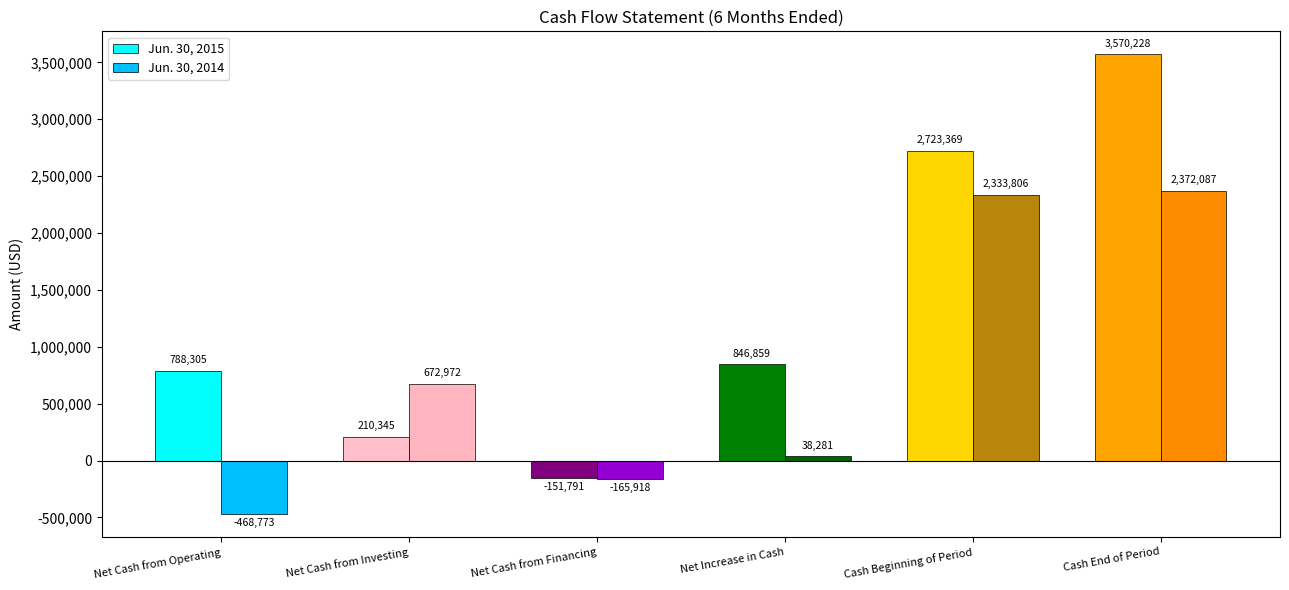

Read the Jun. 30, 2015 value at Cash Beginning of Period.

2723369